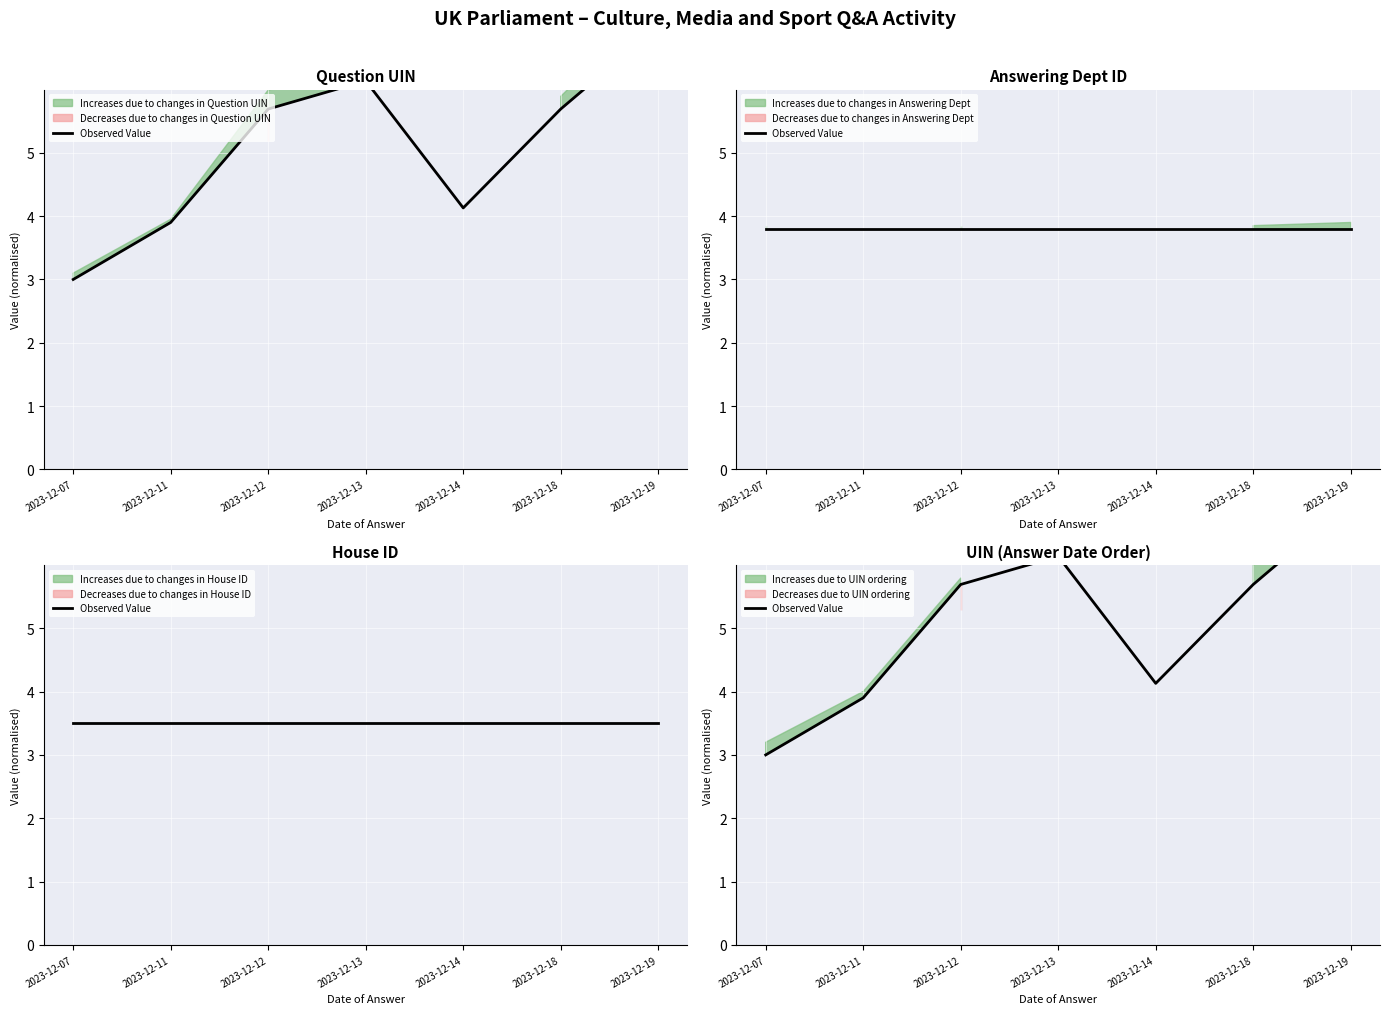

What is the smallest value displayed?

3.0